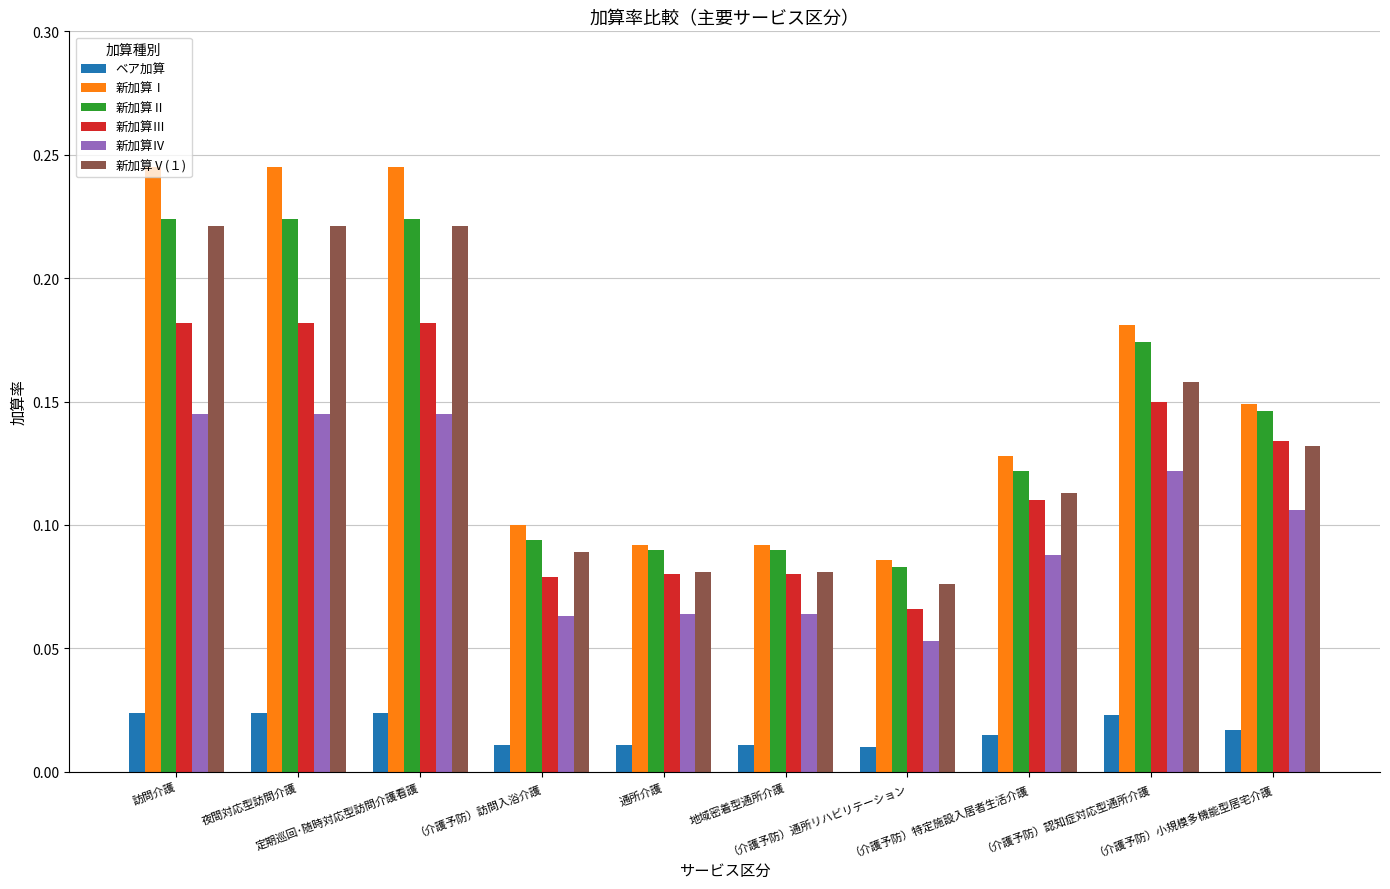

Where is 新加算Ⅲ nearest to the value 0?

（介護予防）通所リハビリテーション